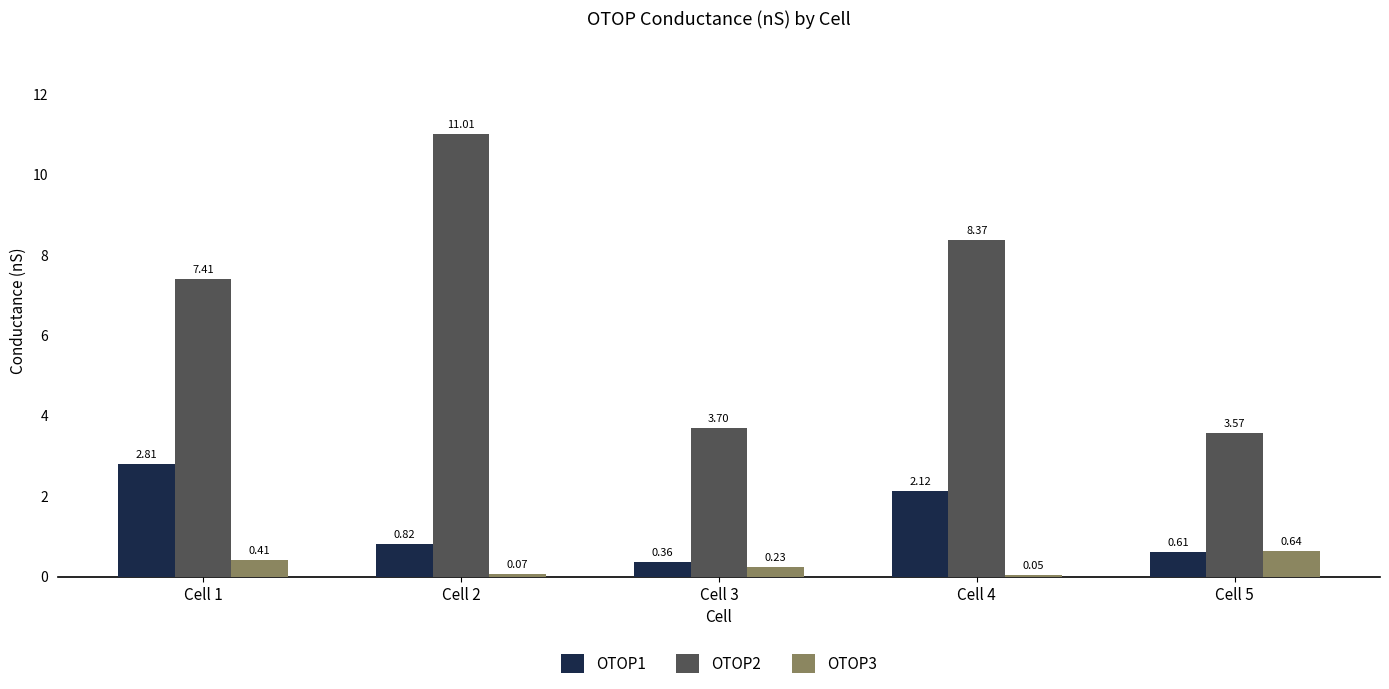

Rank the series by their average value, from highest to lowest.

OTOP2, OTOP1, OTOP3